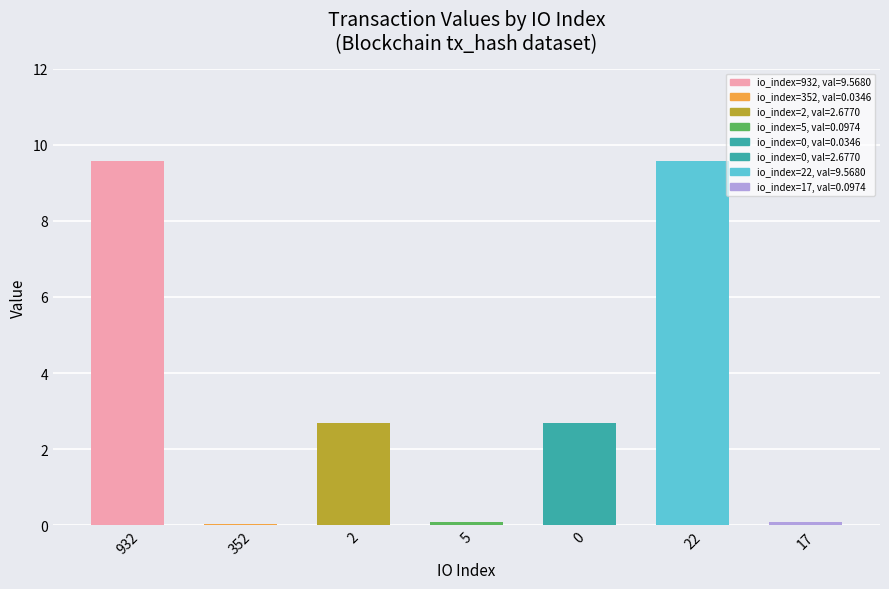

Rank the categories by value from highest to lowest.

932, 22, 2, 0, 5, 17, 352, 0